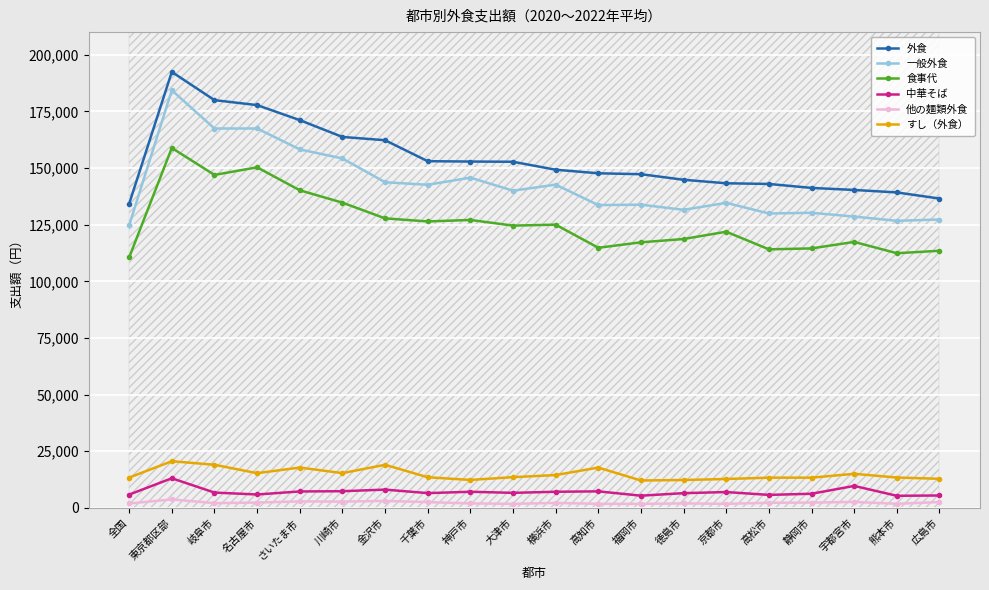

Which label corresponds to the largest value in the chart?

東京都区部